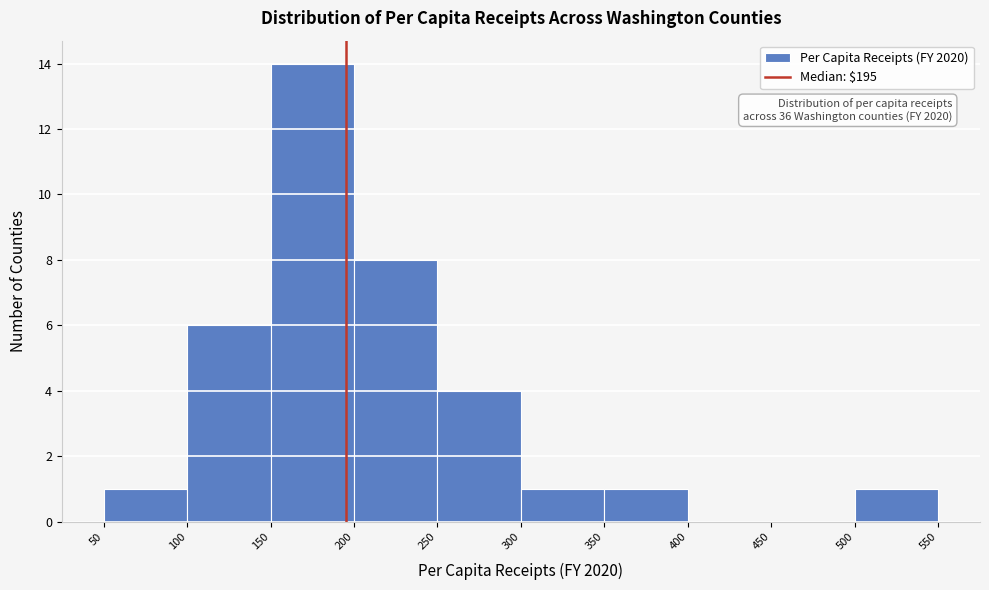

Over which range of the x-axis is the bar tallest?

150 to 200